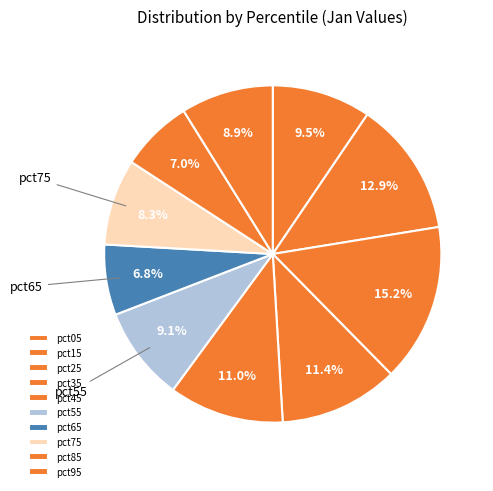

What is the smallest slice in the pie chart?

pct65